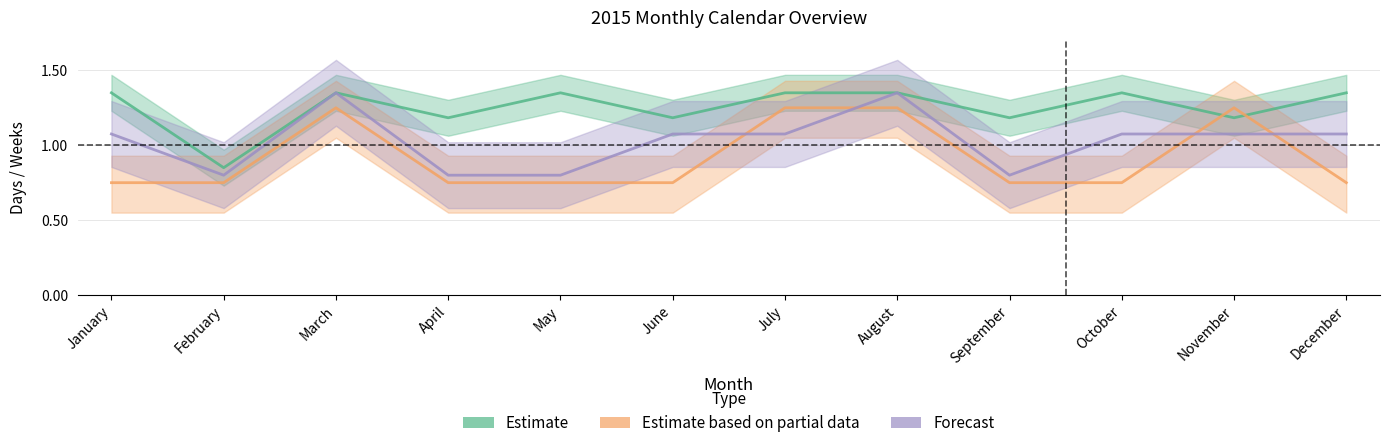

What are all the series names shown in the legend?

Estimate, Estimate based on partial data, Forecast